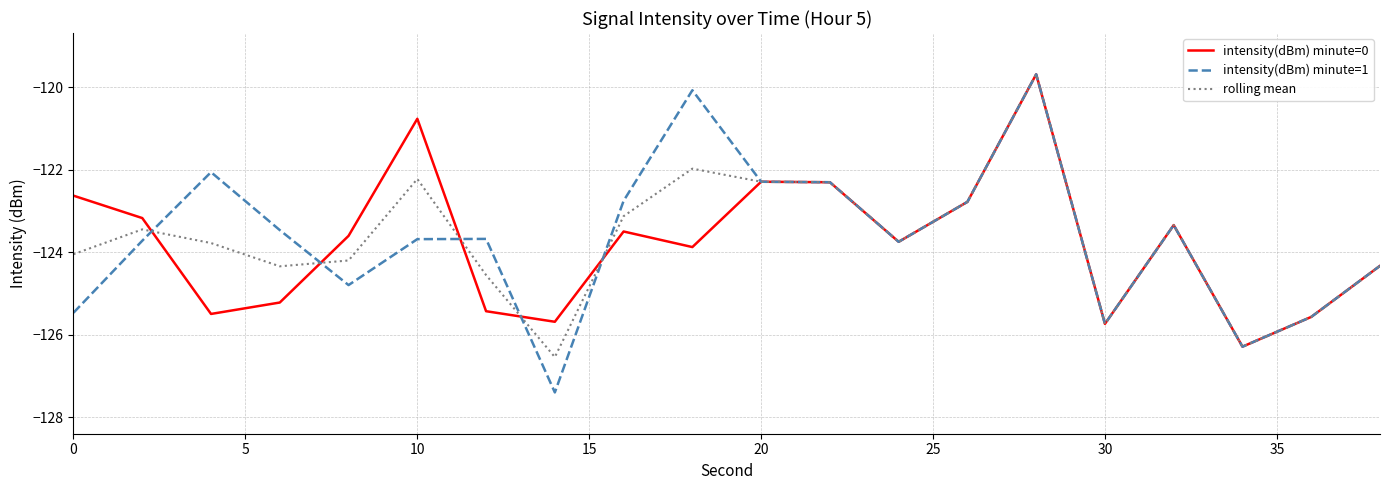

Which series has the widest spread of values?

intensity(dBm) minute=1